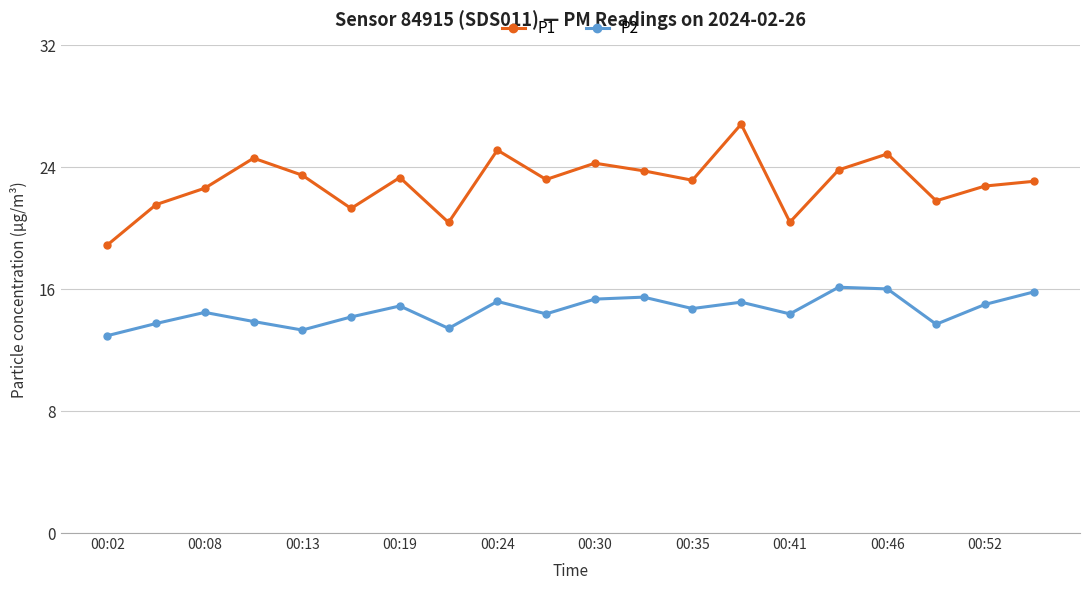

Does the chart display data point markers on the line(s)?

Yes